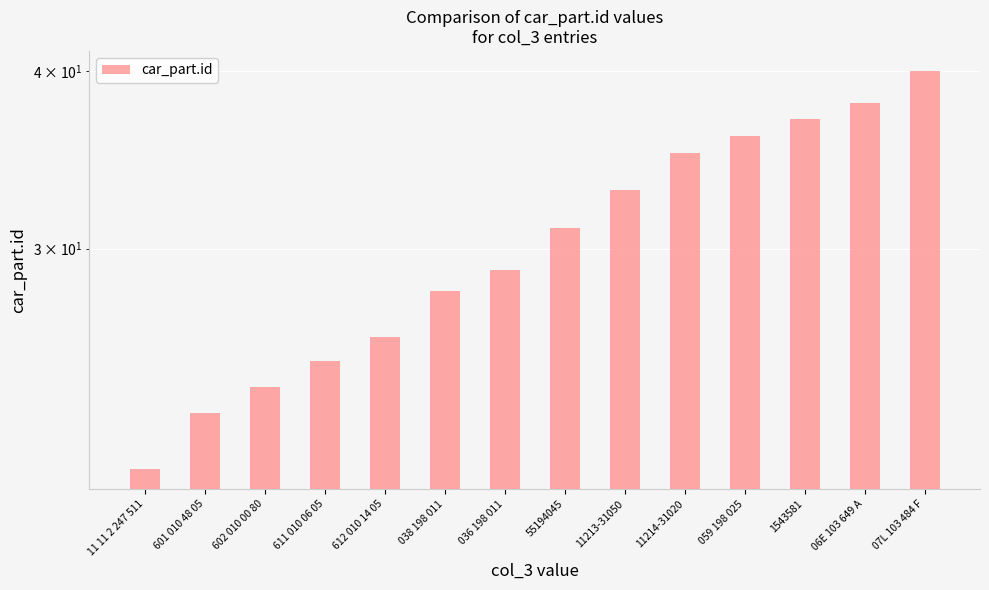

Reading left to right, extract all data points from this chart.

11 11 2 247 511=21	601 010 48 05=23	602 010 00 80=24	611 010 06 05=25	612 010 14 05=26	038 198 011=28	036 198 011=29	55194045=31	11213-31050=33	11214-31020=35	059 198 025=36	1543581=37	06E 103 649 A=38	07L 103 484 F=40